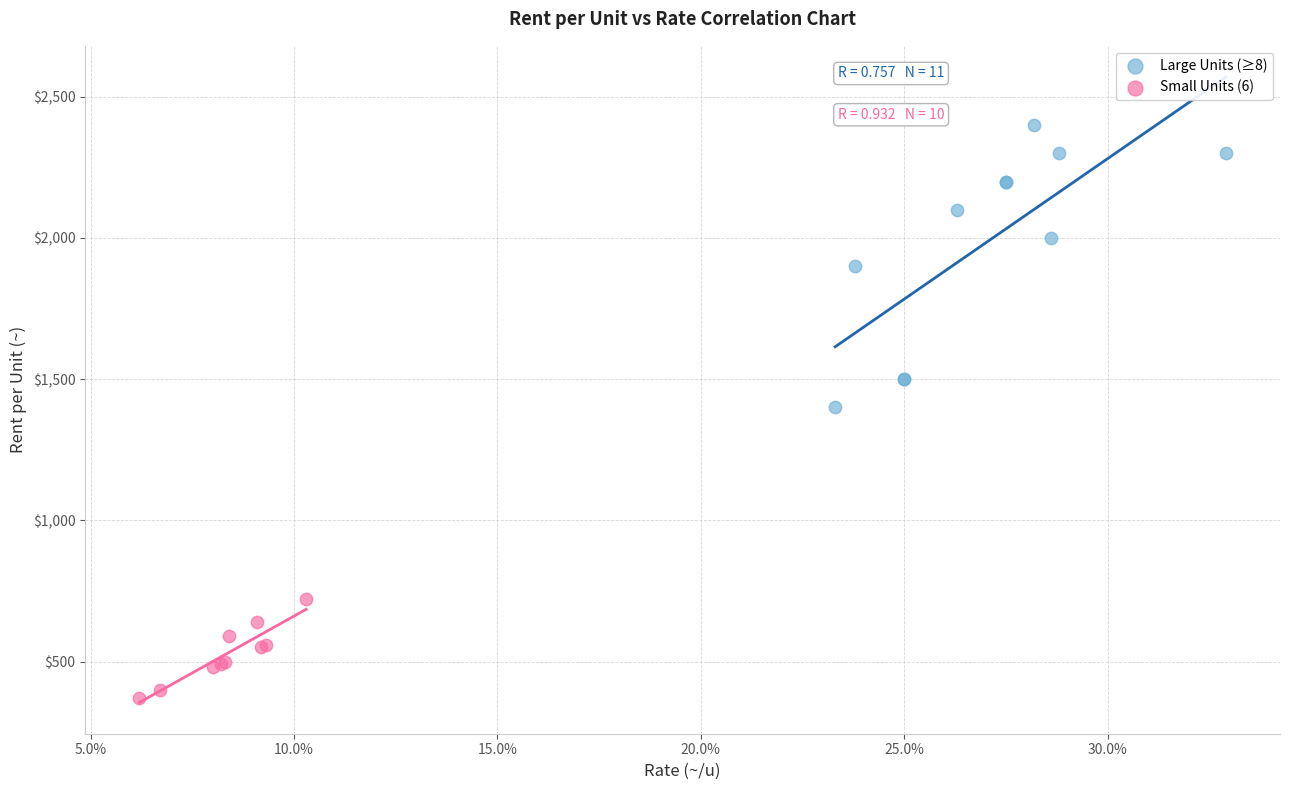

Which series reaches the maximum Y coordinate?

Large Units (≥8)